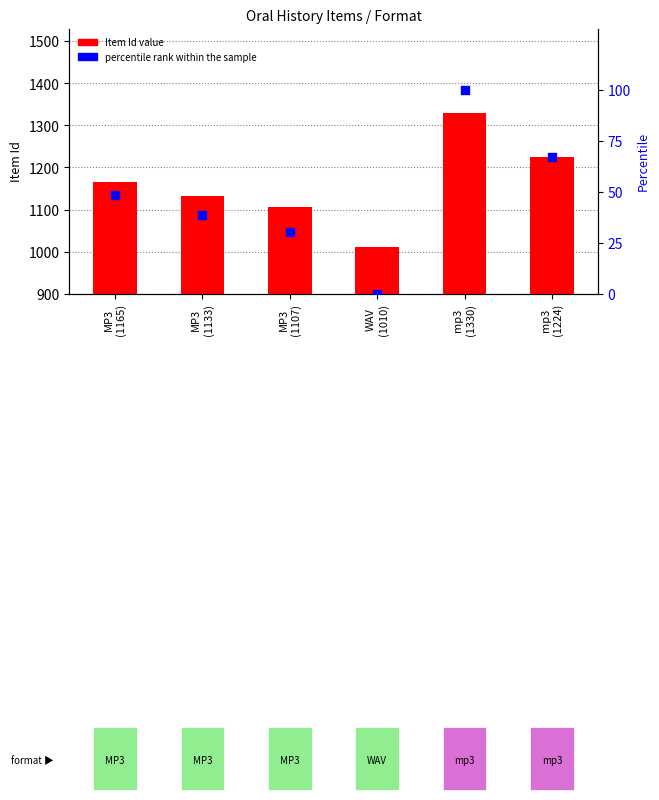

At which category is the sum across all series the highest?

mp3
(1330)